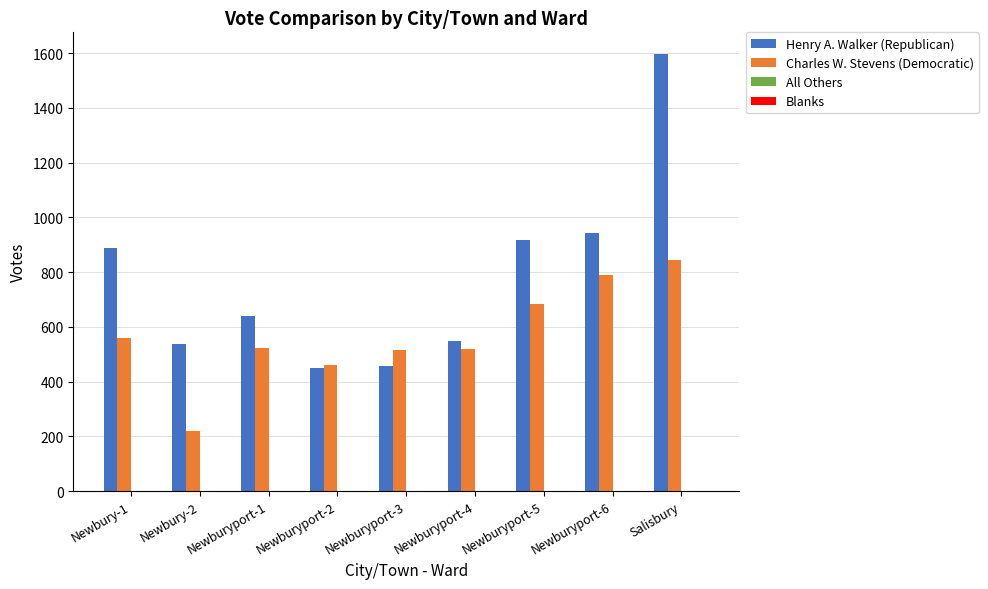

Which series has the largest total across all categories?

Henry A. Walker (Republican)